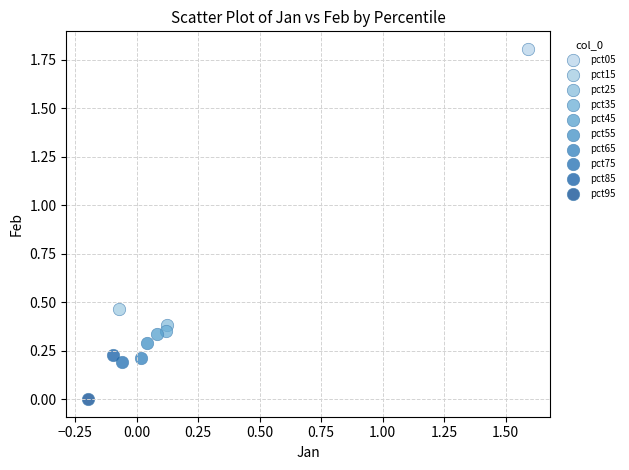

Which series reaches the maximum Y coordinate?

pct05